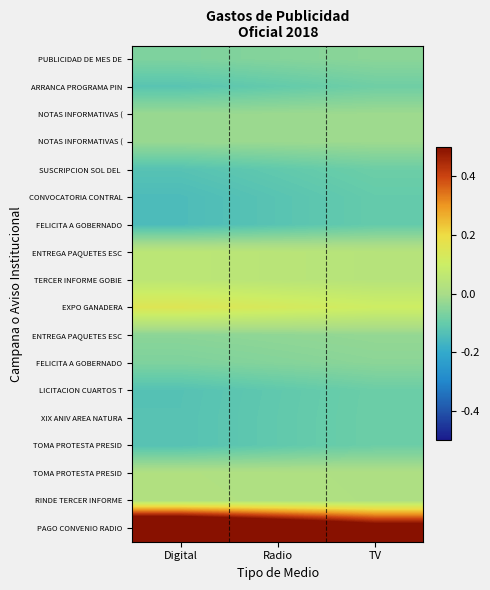

What is the spread (max minus min) of values at Radio?

0.9